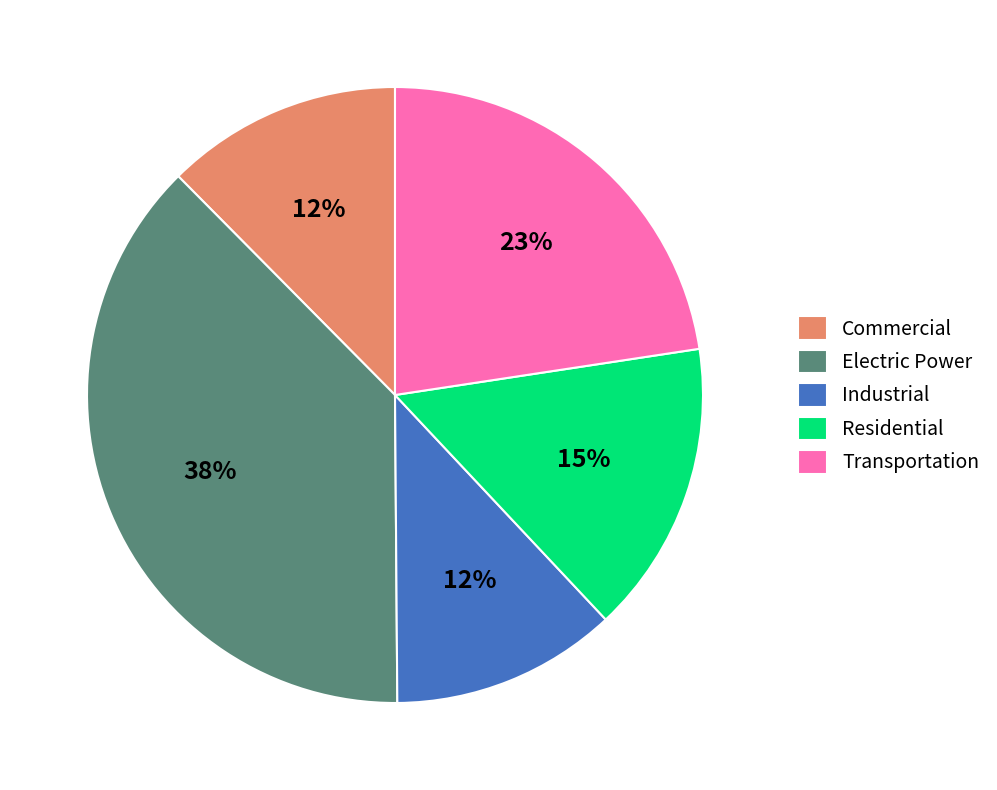

Which slice is the largest?

Electric Power